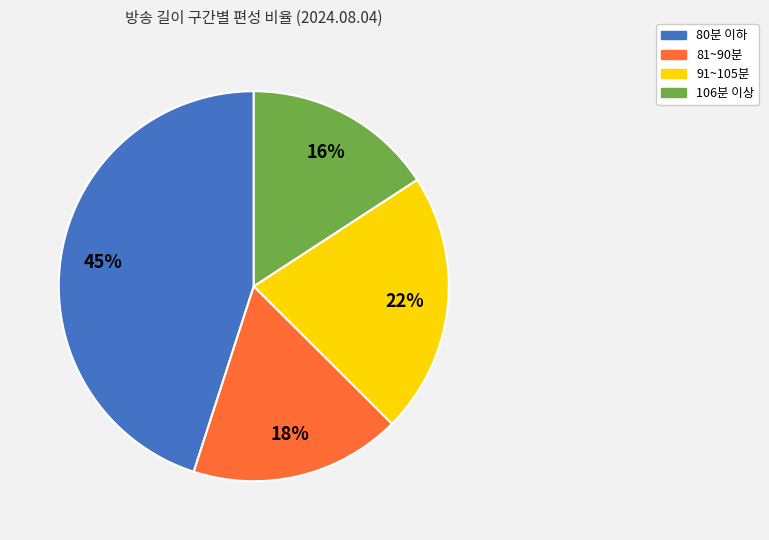

Is there a majority slice in this chart?

No